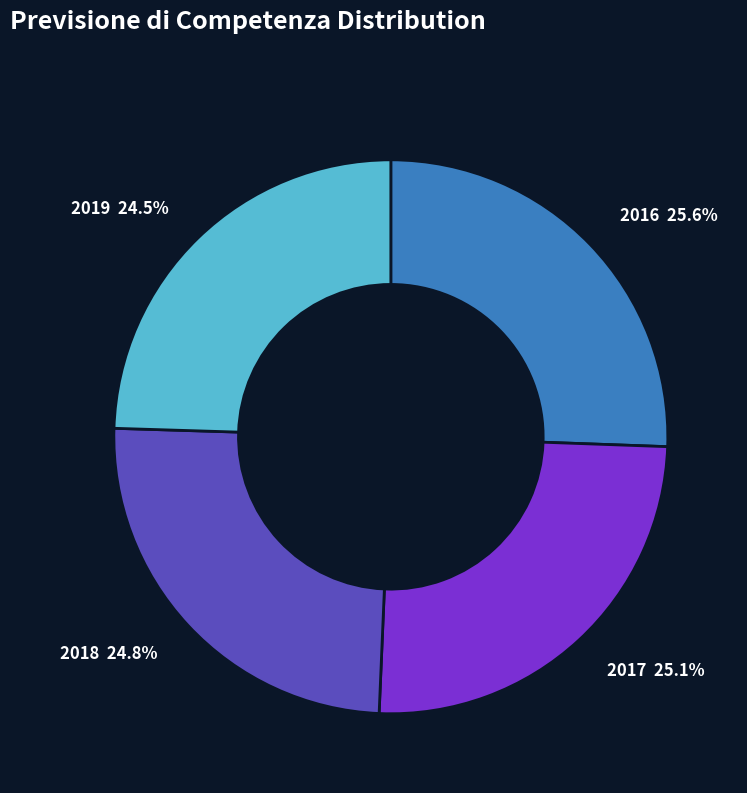

Which has a higher value, 2019 or 2017?

2017